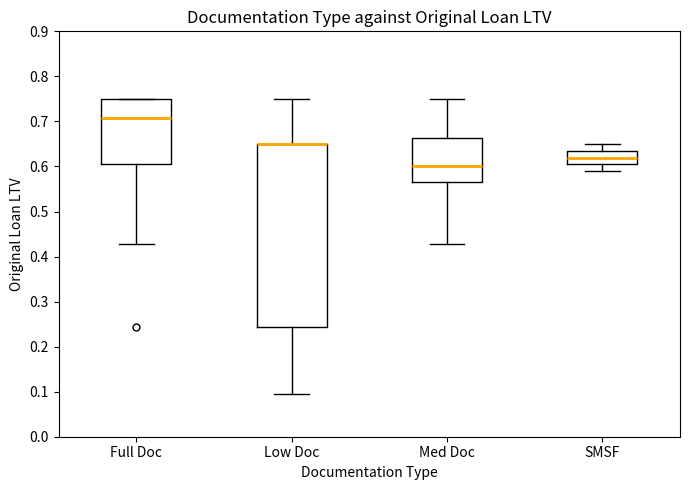

Reading left to right, transcribe this box plot: for each box, give where its median line is, the range the box spans, and where its two whiskers end, as read against the y-axis. The values are not printed on the chart, so give them approximately, as read against the axis.

Full Doc: median 0.71, box 0.60 to 0.75, whiskers 0.43 to 0.75
Low Doc: median 0.65 (drawn on the box's upper edge), box 0.24 to 0.65, whiskers 0.09 to 0.75
Med Doc: median 0.60, box 0.57 to 0.66, whiskers 0.43 to 0.75
SMSF: median 0.62, box 0.60 to 0.63, whiskers 0.59 to 0.65